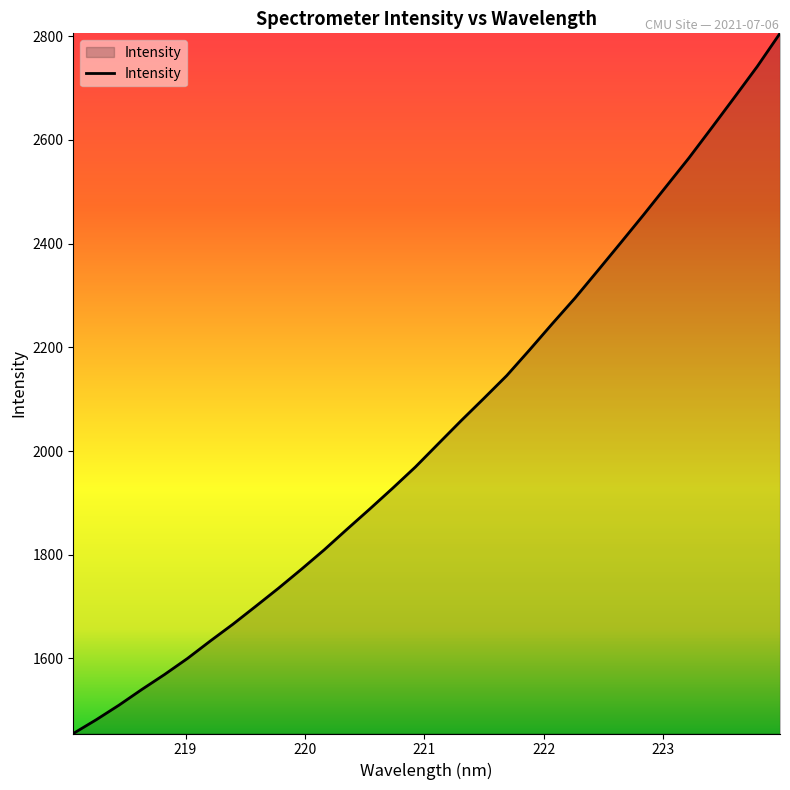

What is the maximum value shown in the chart?

2805.4